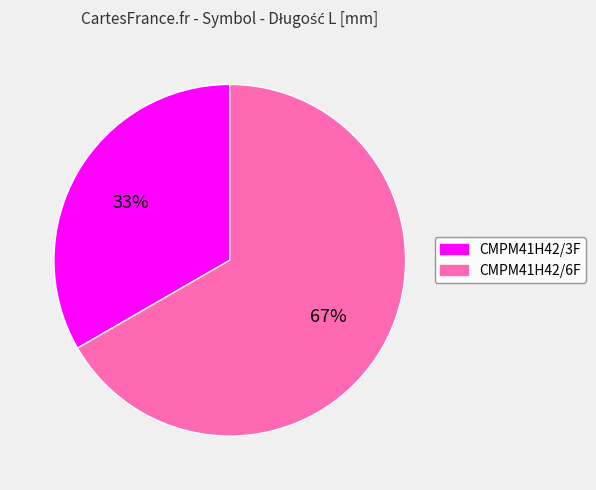

Is there any slice that represents more than half of the pie?

Yes